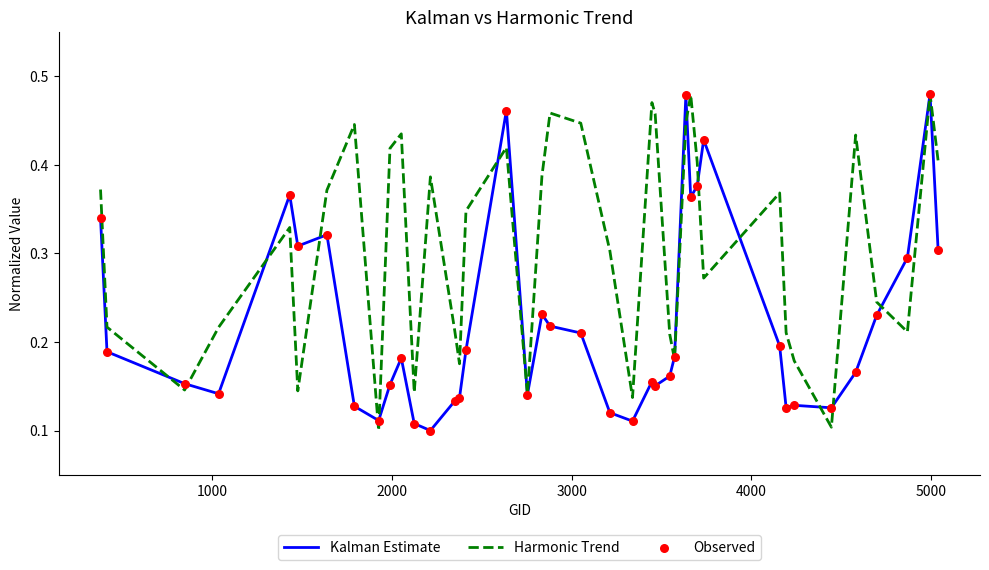

Which series has the largest total across all categories?

Harmonic Trend